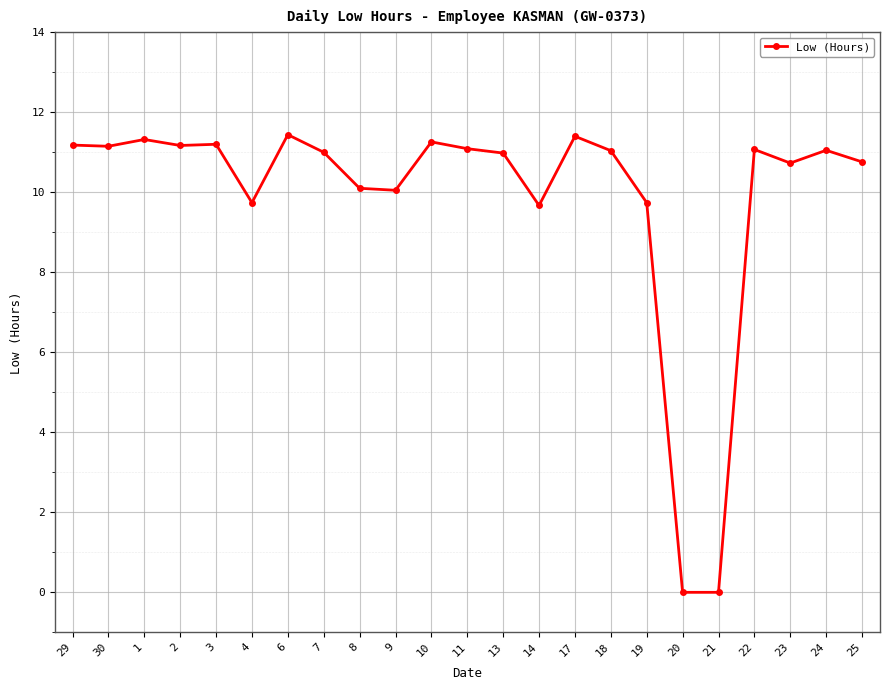

What is the maximum value shown in the chart?

11.4